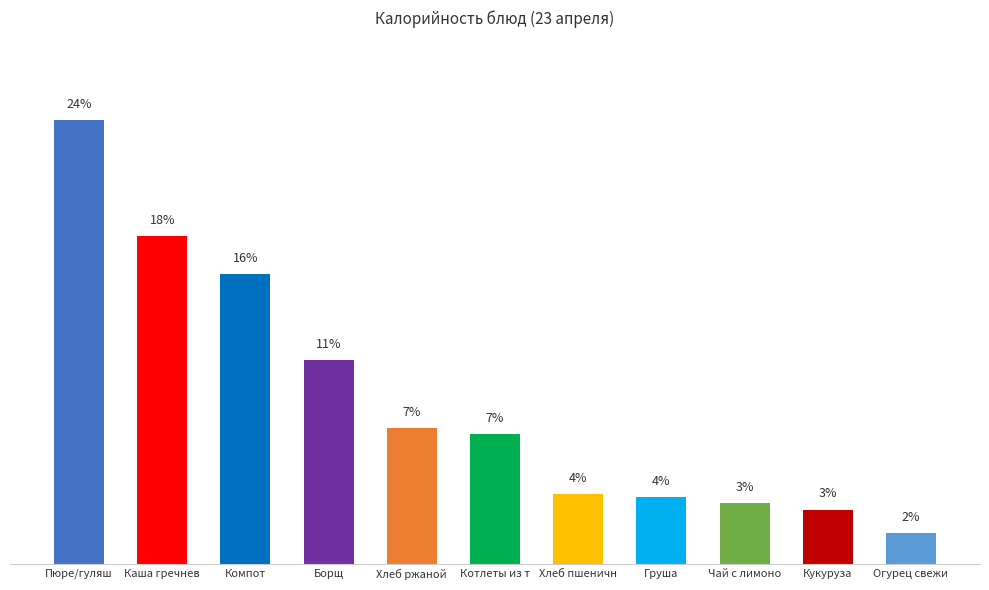

Are the bars horizontal?

No